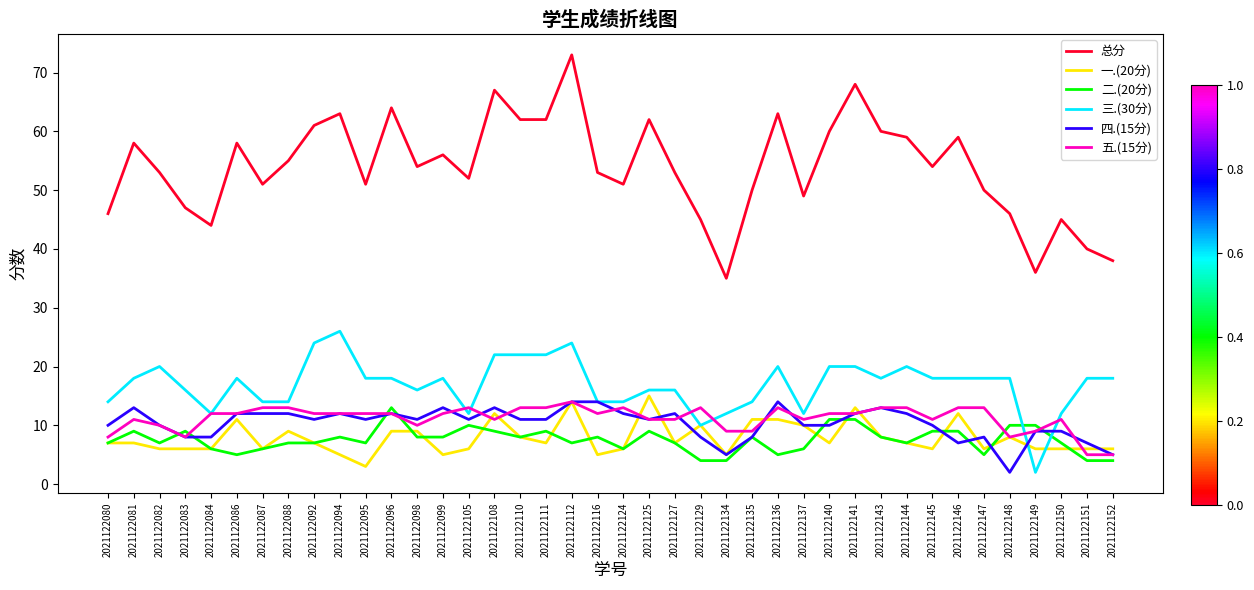

What is the difference between the highest and lowest values at 2021122129?

41